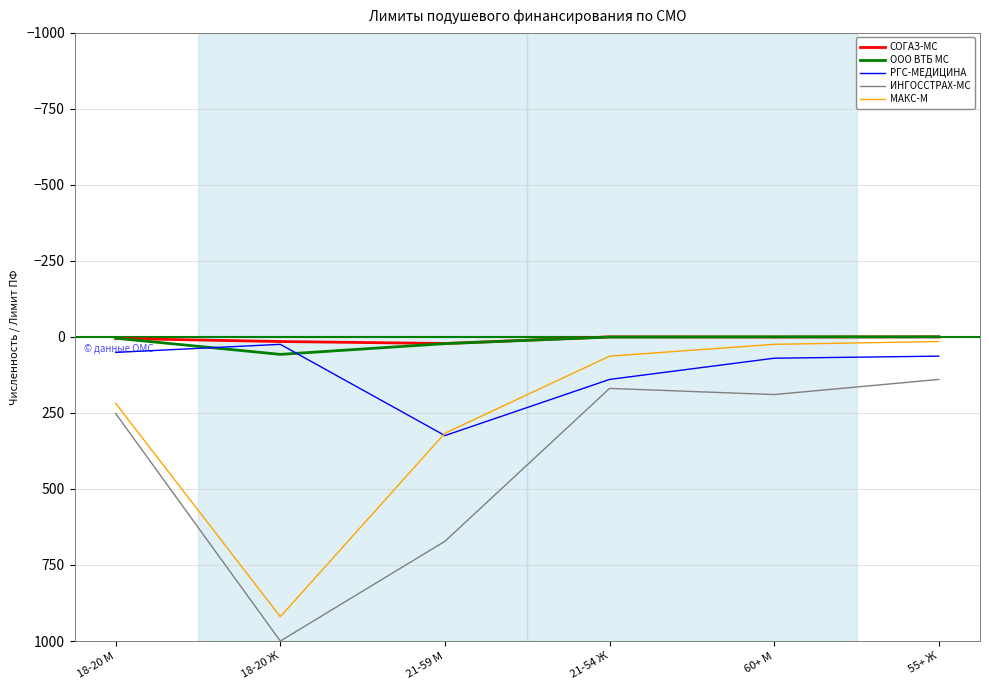

The value of ИНГОССТРАХ-МС at 18-20 М is 57.5. True or false?

False